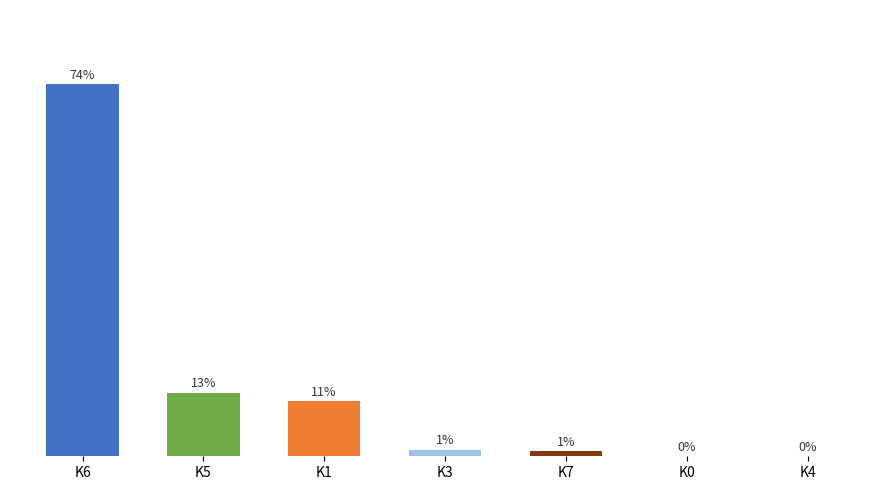

At which label is the value closest to 37?

K5